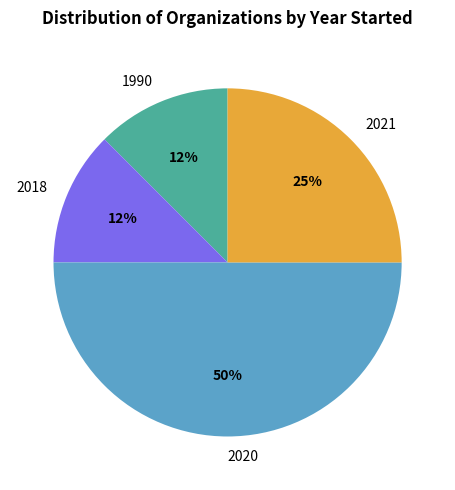

Is 1990 the majority of the pie?

No